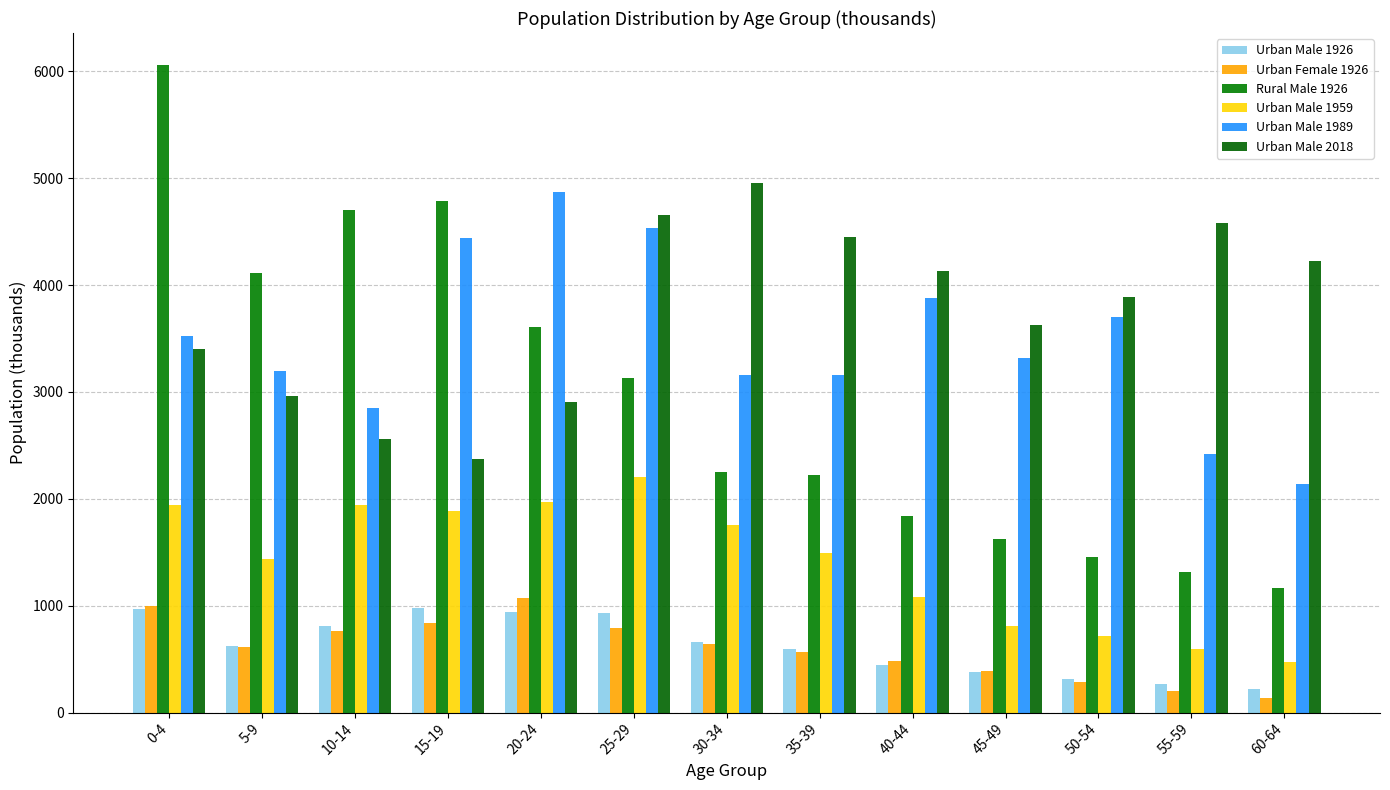

Is it true that Urban Male 1959 equals 329.9 at 40-44?

False